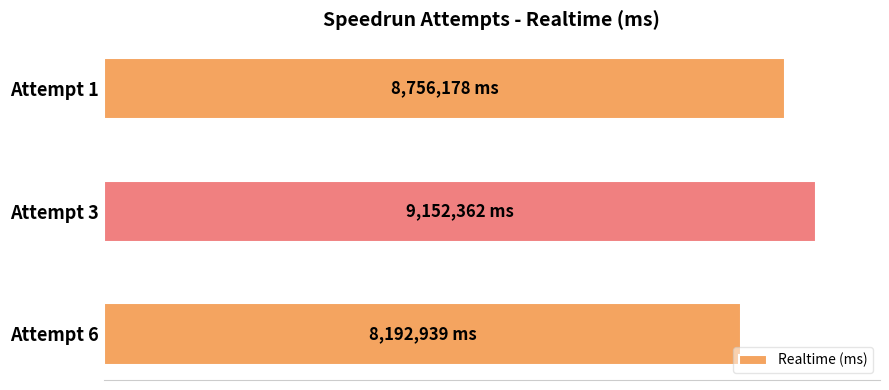

Rank the categories by value from highest to lowest.

Attempt 3, Attempt 1, Attempt 6